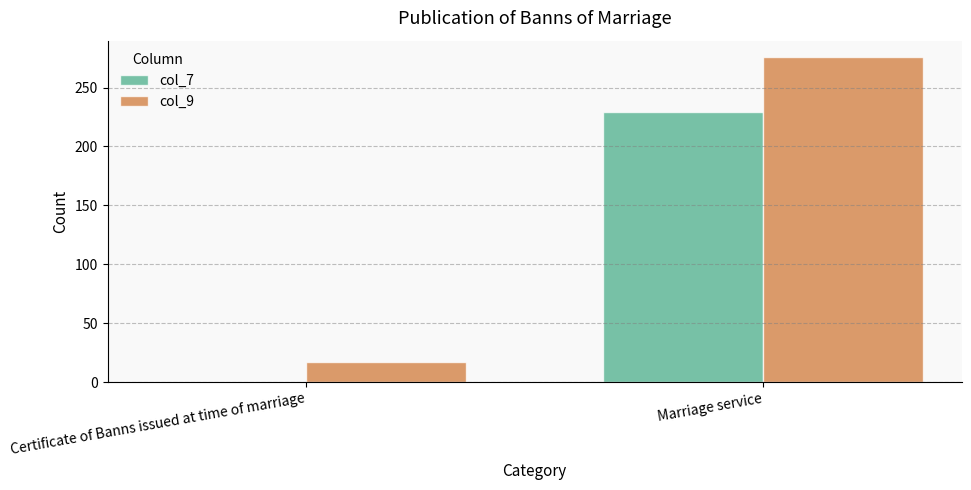

Count the col_9 values in the range 17 to 276.

2